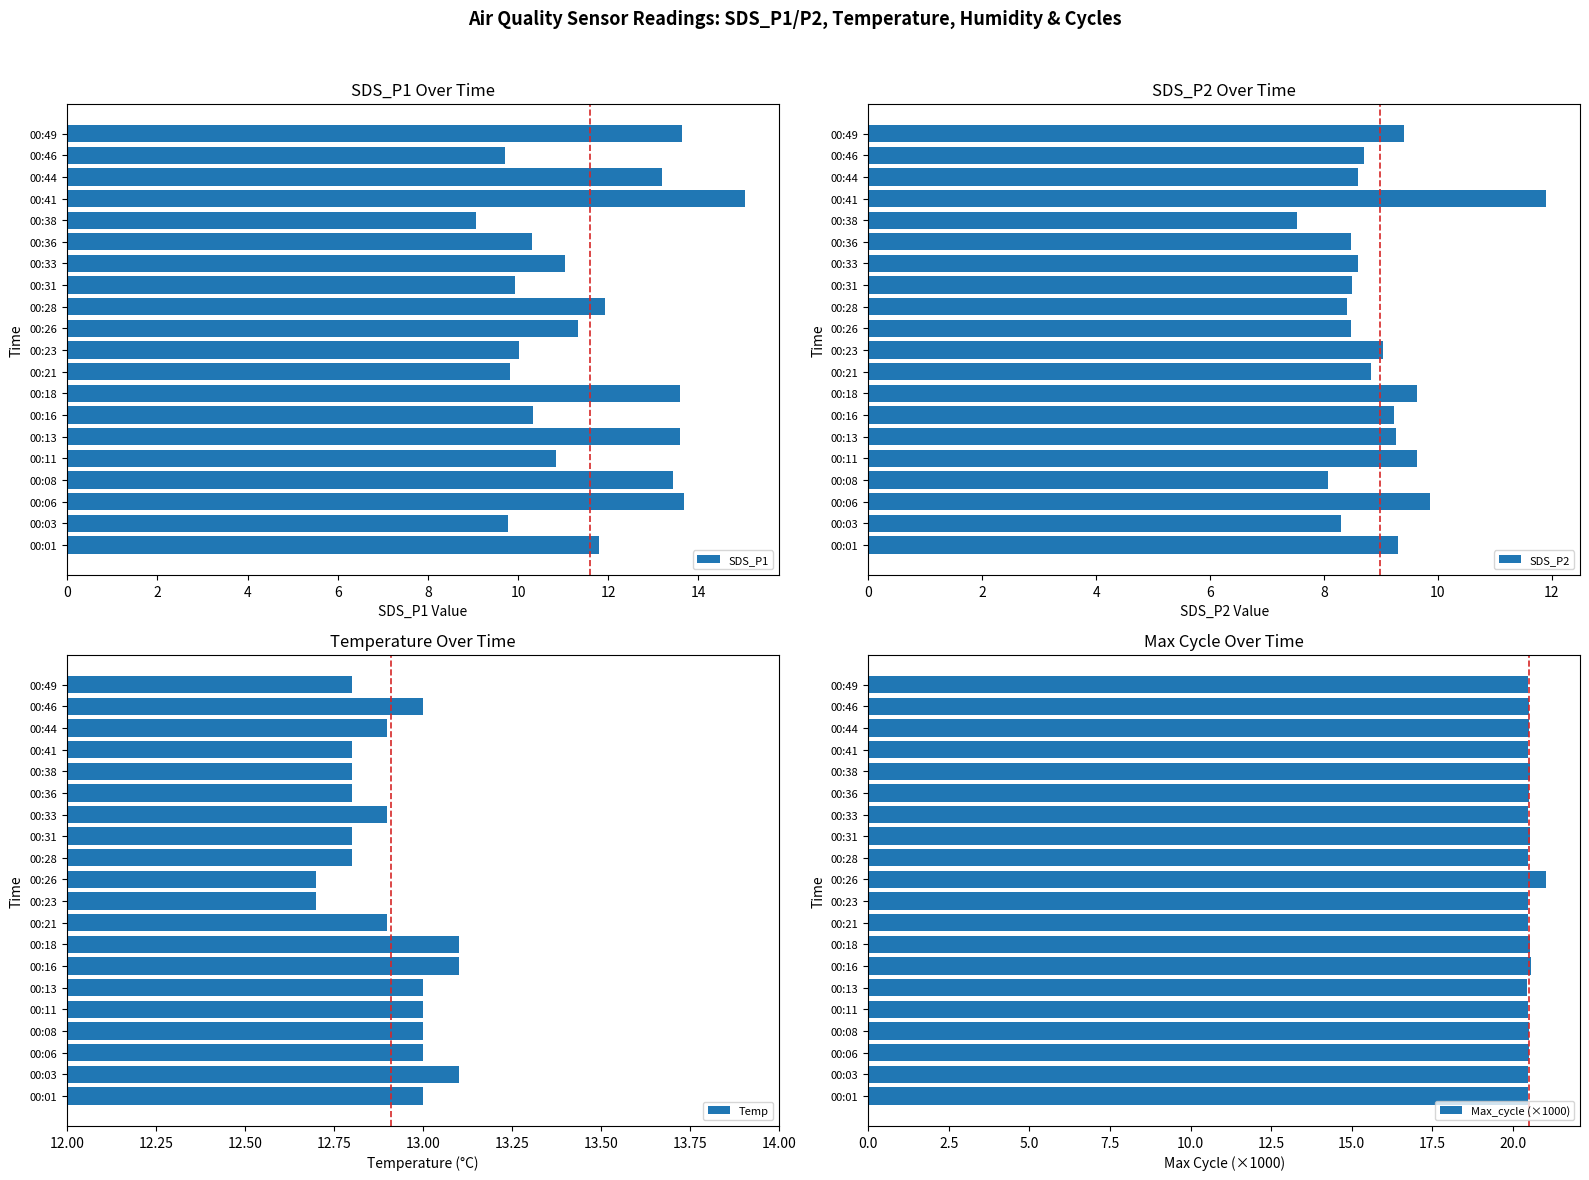

What is the minimum value for SDS_P1?

9.1